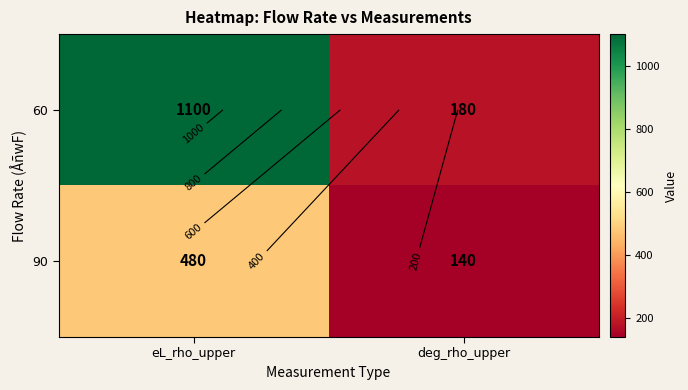

Is it true that 60 equals 1100 at eL_rho_upper?

True